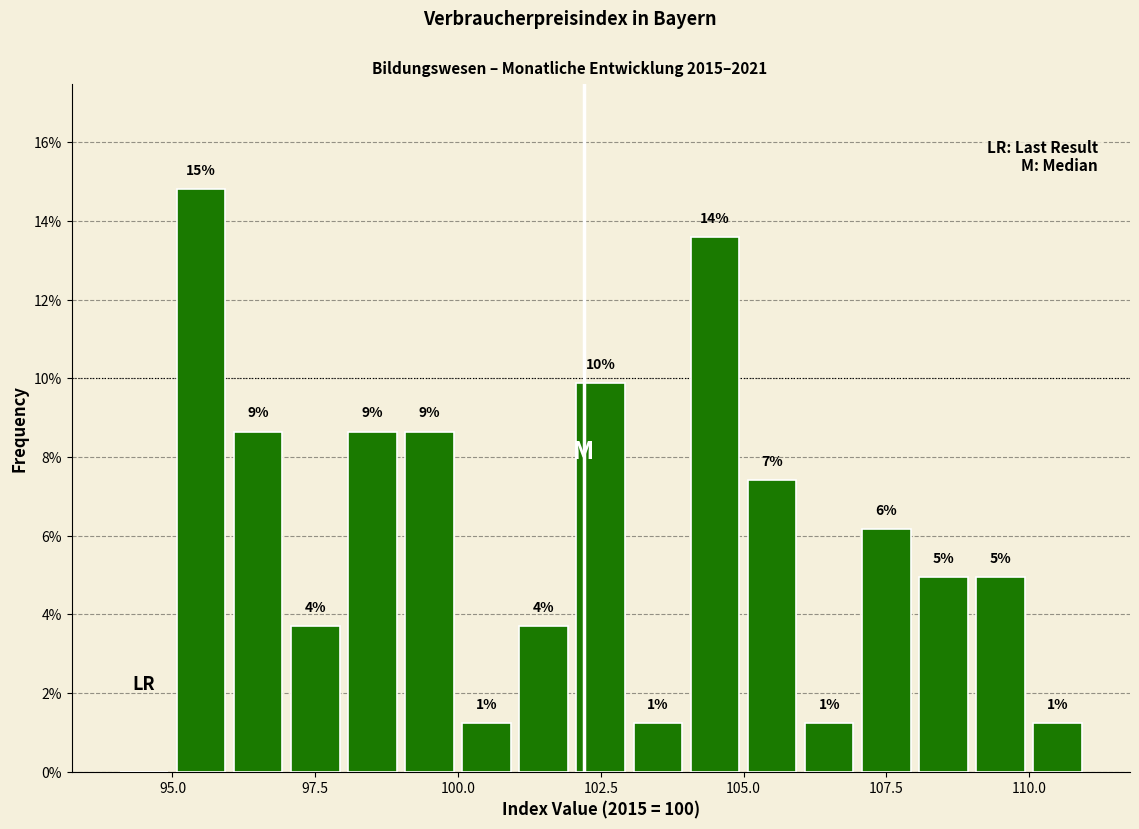

Read against the x-axis, roughly where is the centre of the tallest bar?

95.5